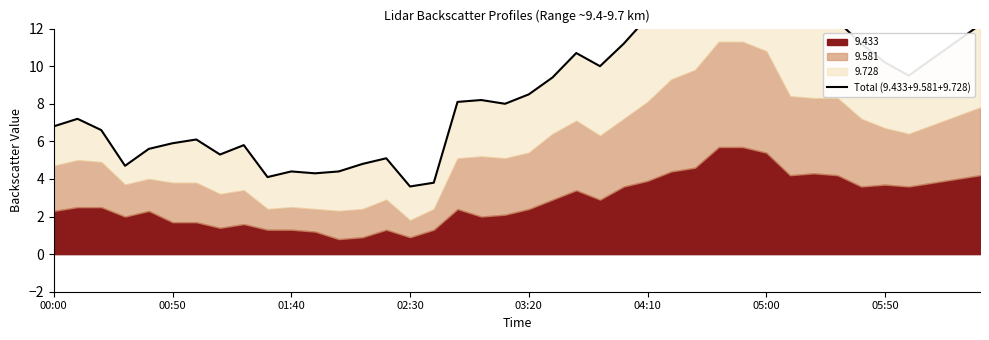

What is the difference between the second highest and second lowest values?

13.3